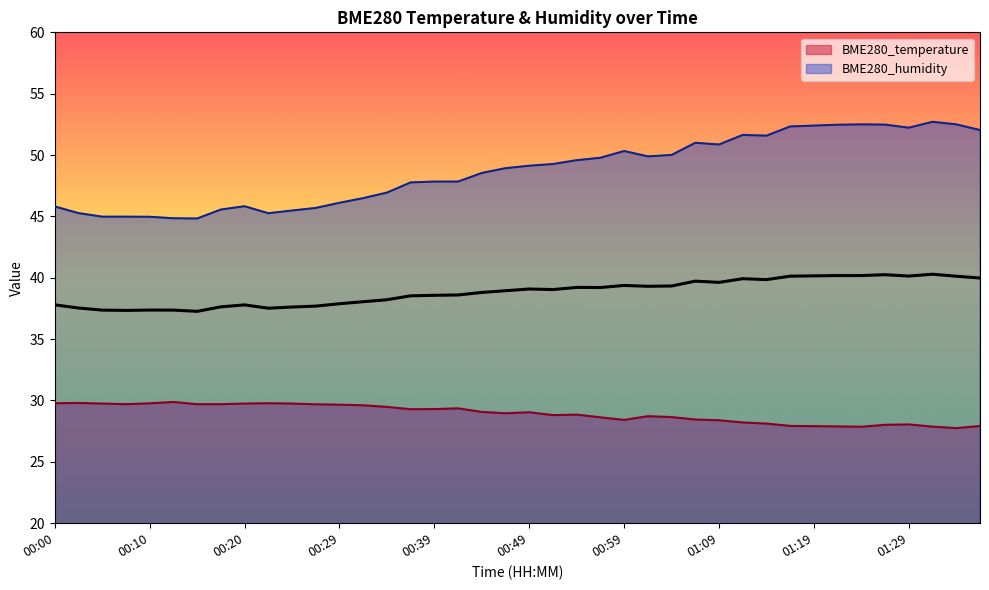

The value of BME280_humidity at 00:27 is 64.1. True or false?

False